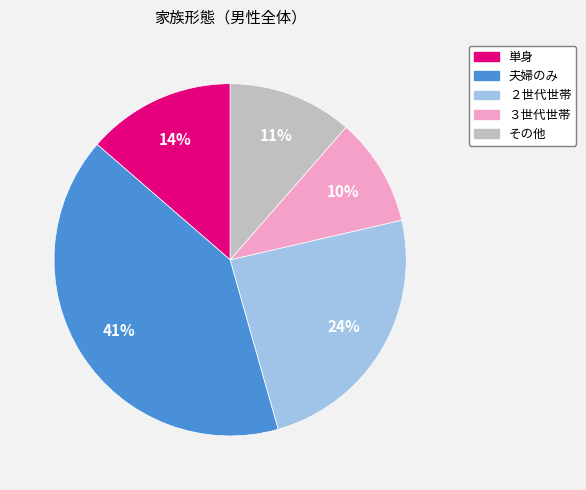

Does any single category account for the majority?

No